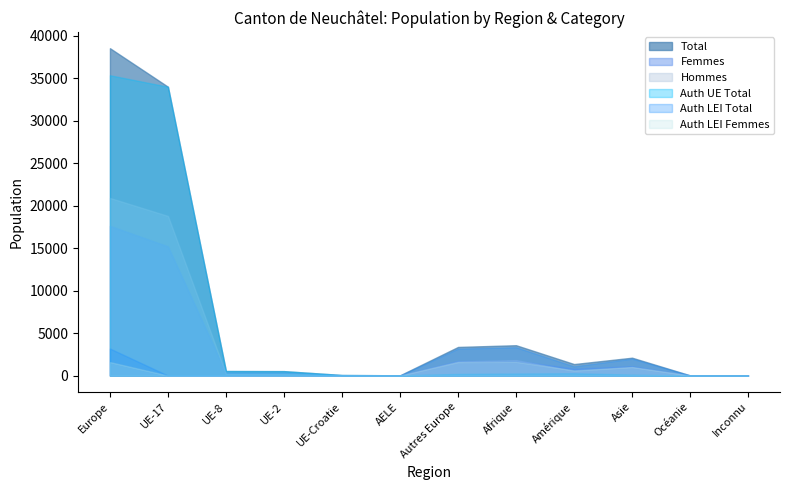

At which category does Auth LEI Femmes reach its first local peak?

UE-2